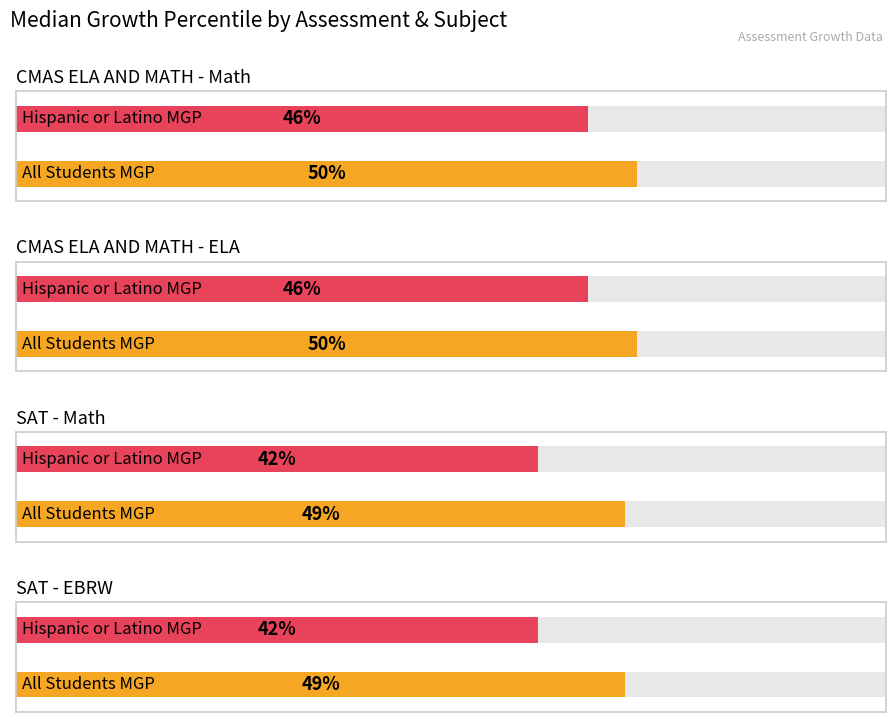

What is the spread (max minus min) of values at 3?

7